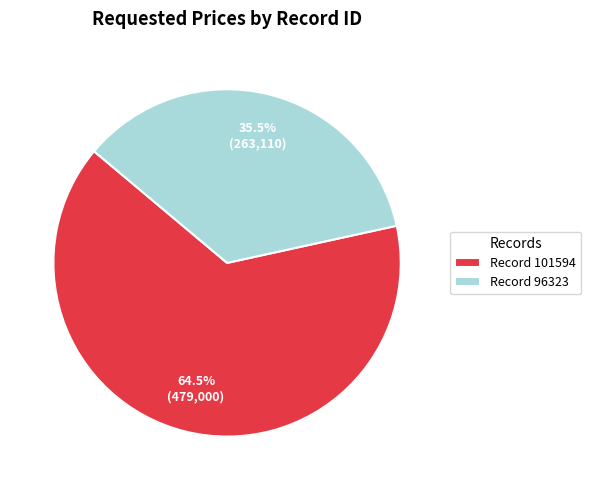

Count the number of slices in the pie.

2